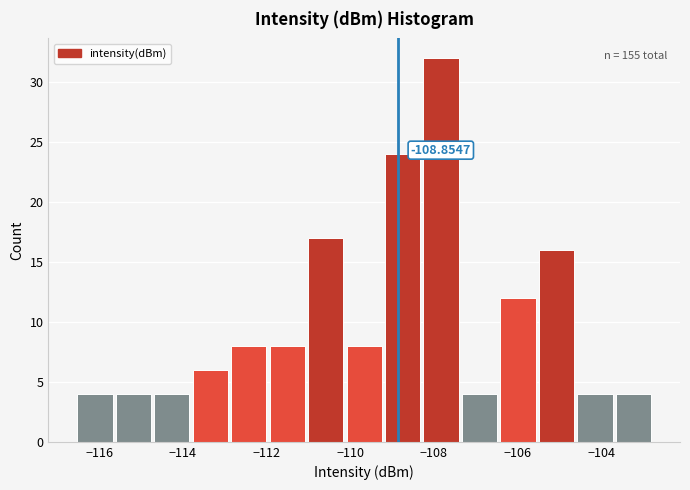

Over which range of the x-axis is the bar tallest?

-108.2 to -107.4